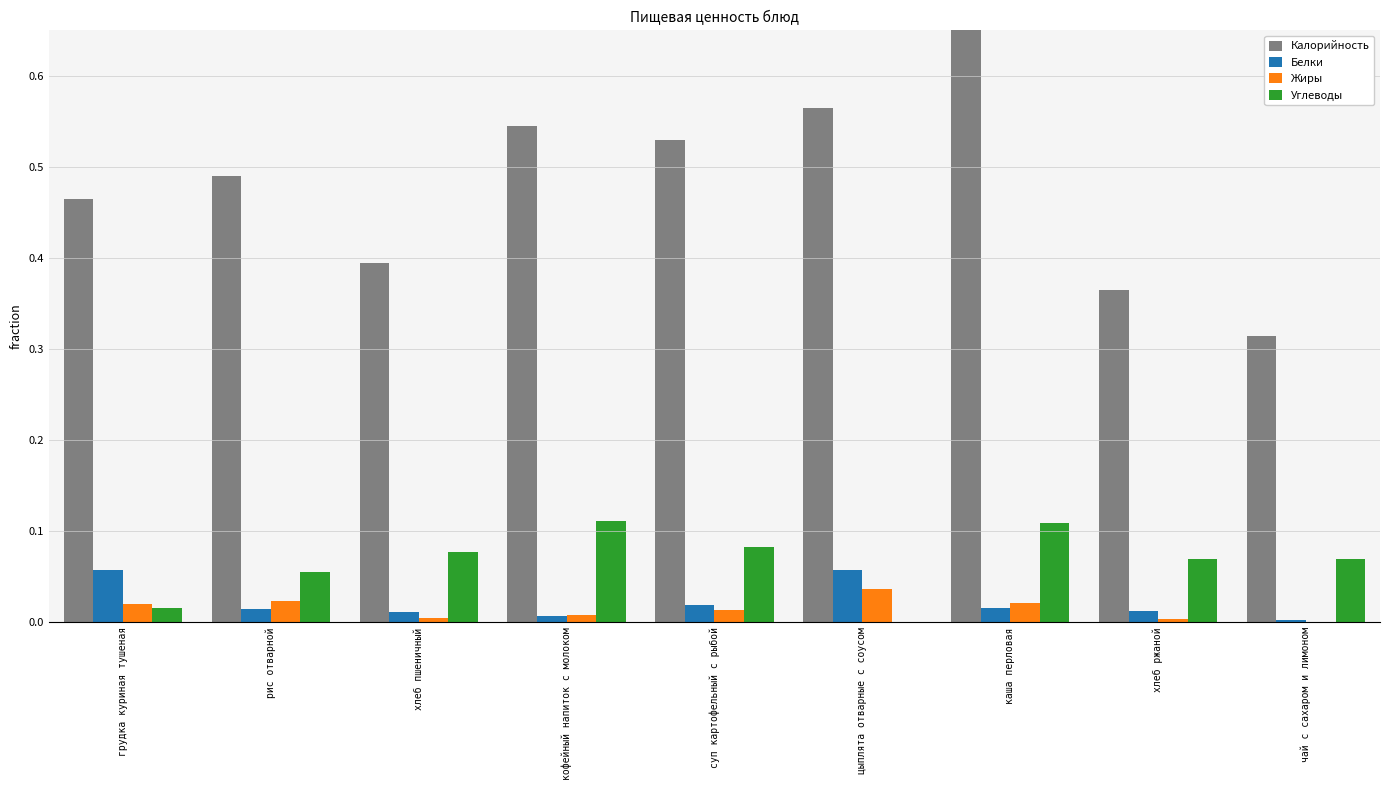

What is the label of the 4th bar from the right?

цыплята отварные с соусом